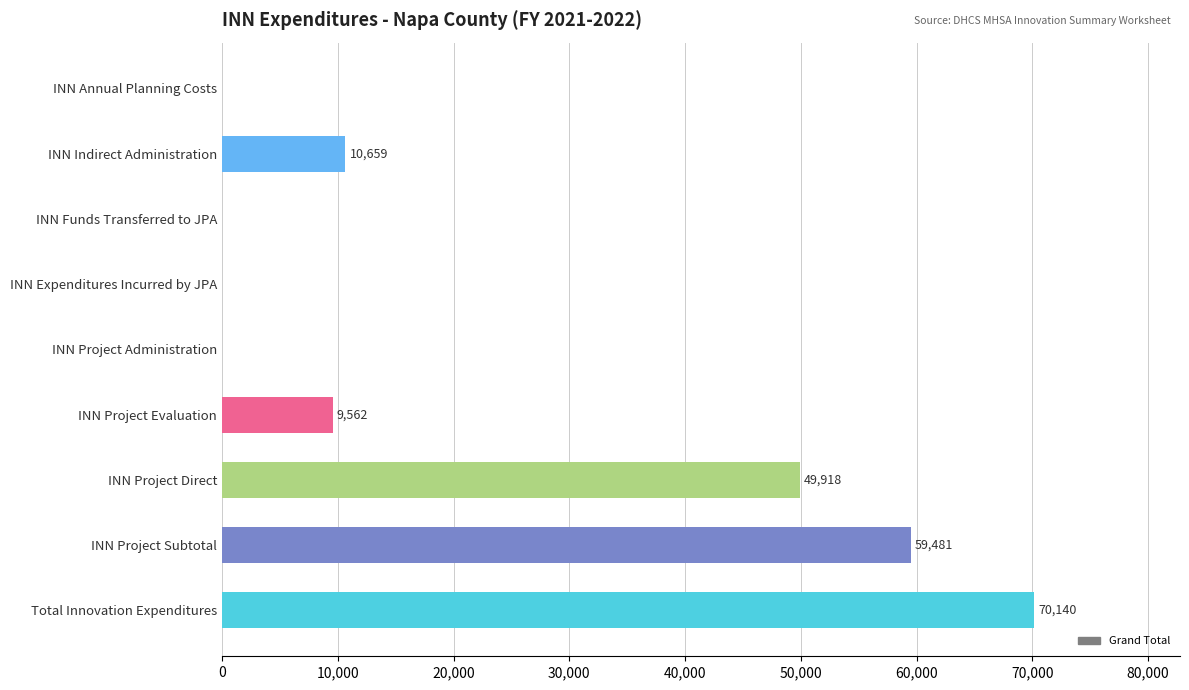

Are the bars horizontal?

Yes